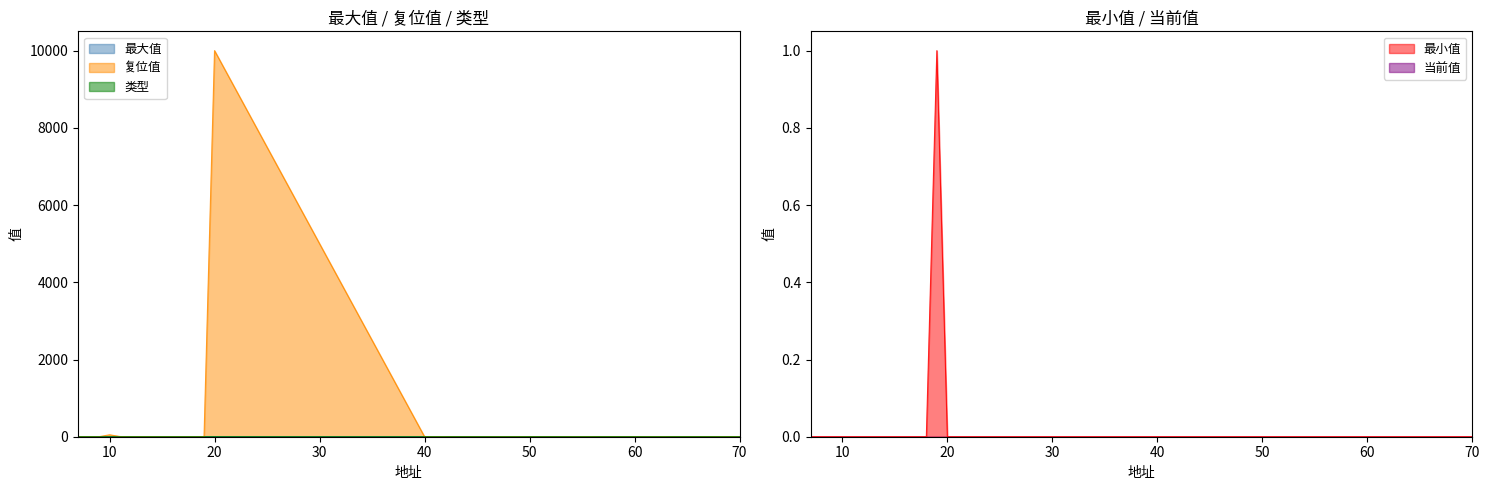

Where is 最小值 nearest to the value 0?

7